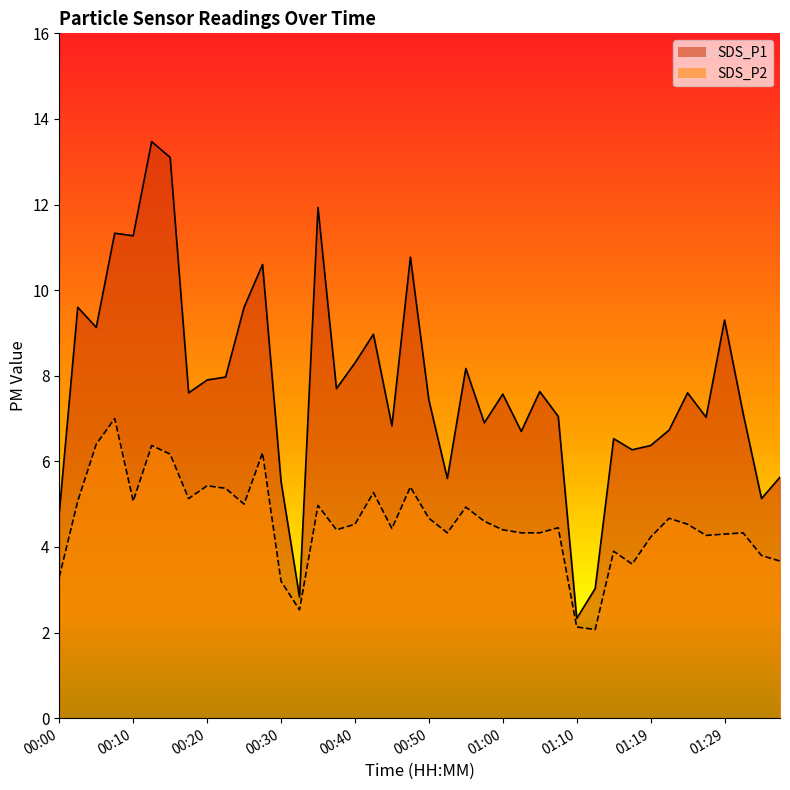

Rank the series by their average value, from highest to lowest.

SDS_P1, SDS_P2